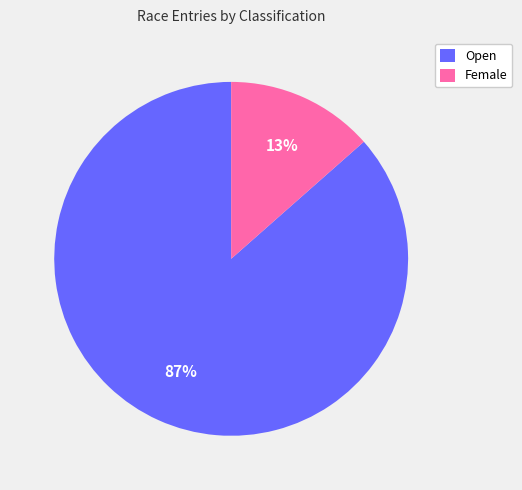

To the nearest percent, what is the average slice percentage?

50%